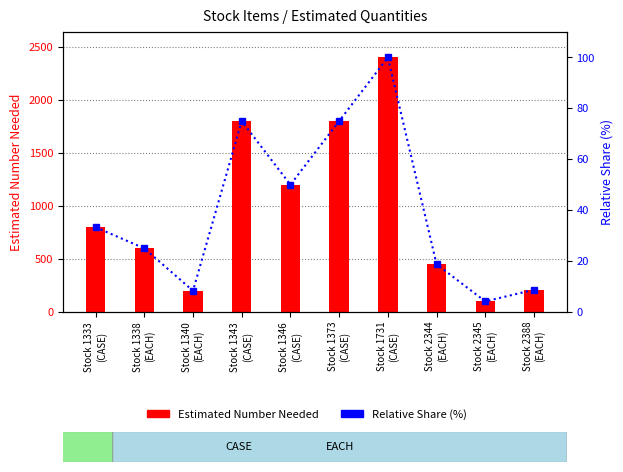

Which series has the largest total across all categories?

Estimated Number Needed